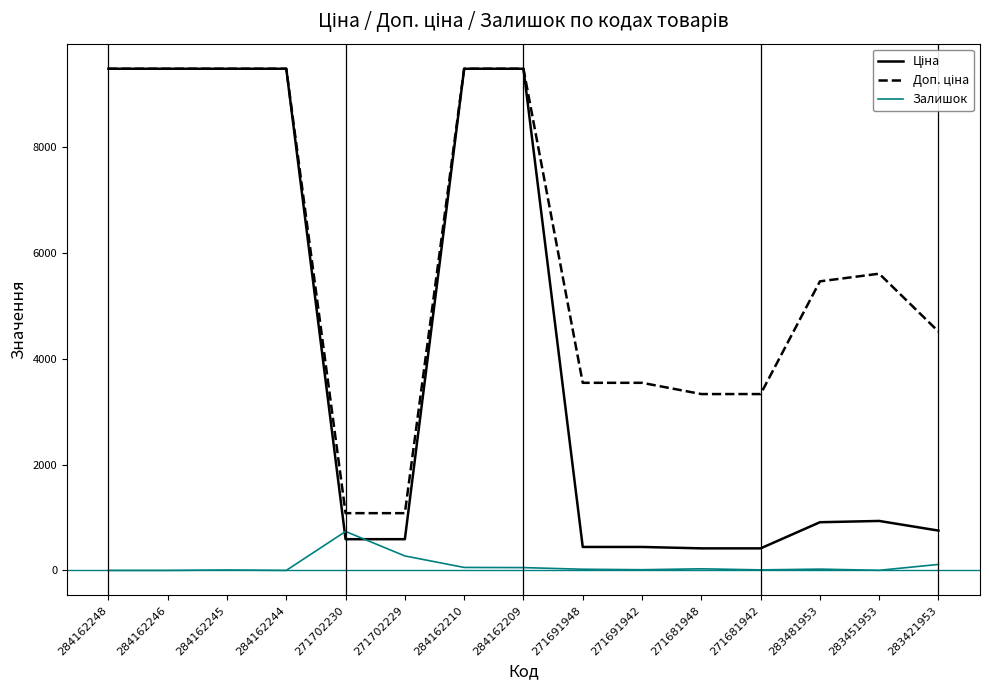

True or false: Залишок has a value of 30.0 at 271681948.

True